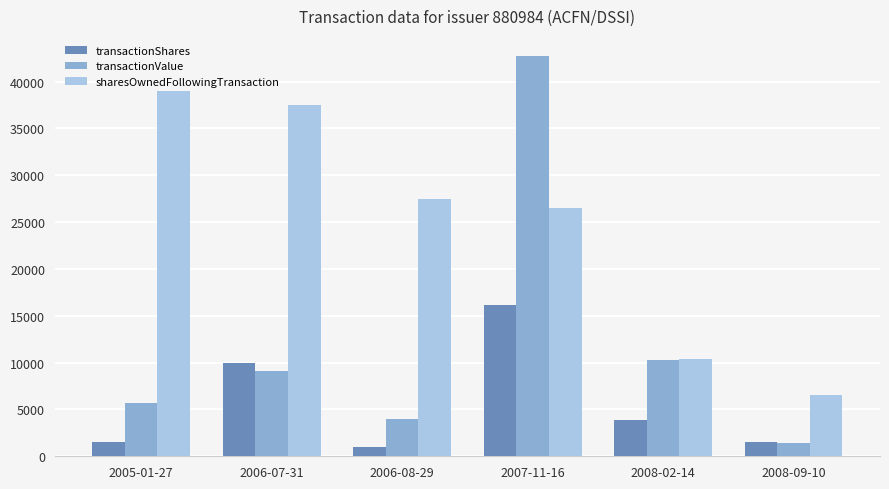

How many groups of bars are there?

6